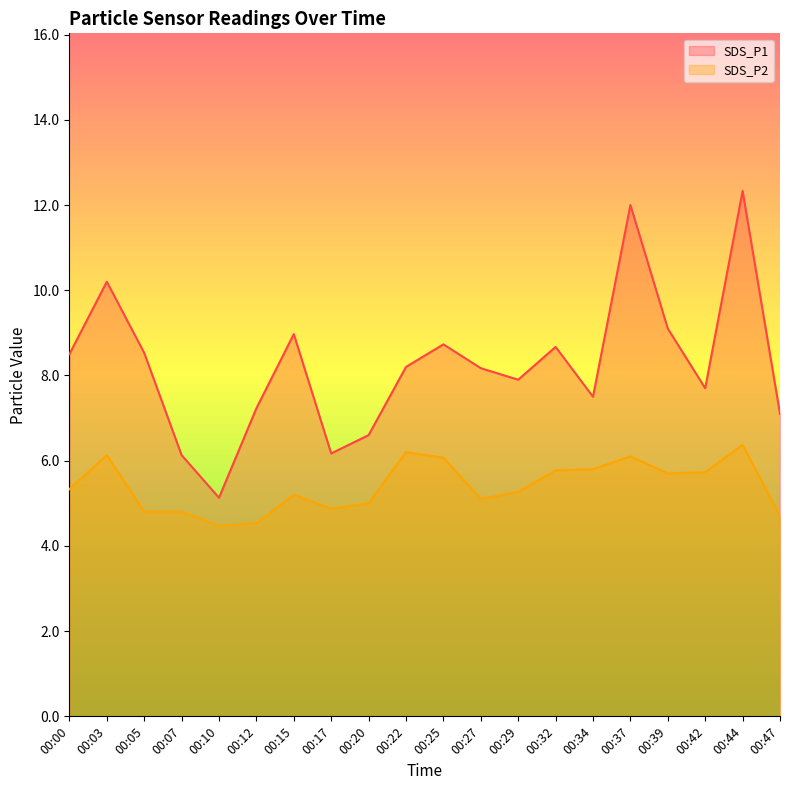

At which category does SDS_P1 reach its first local peak?

00:03